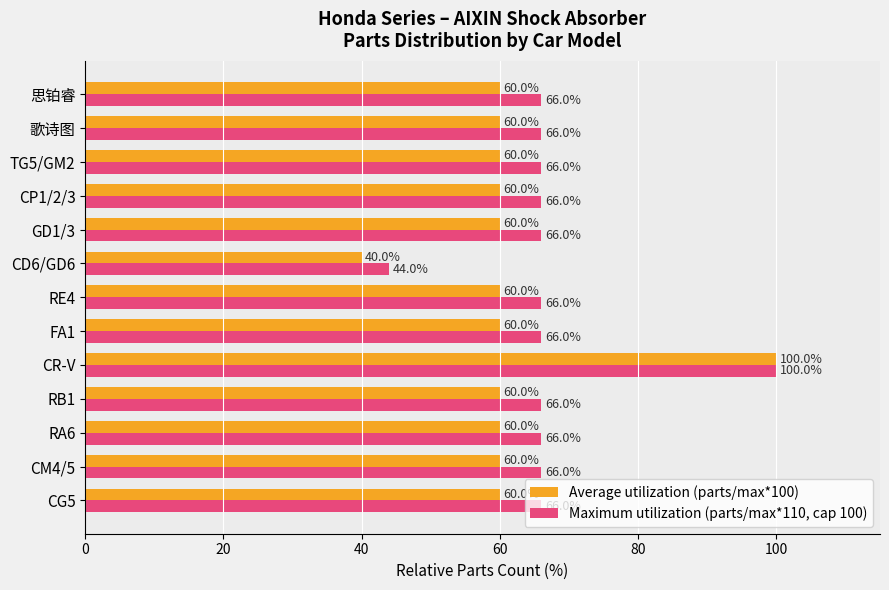

Rank the series by their average value, from lowest to highest.

Average utilization (parts/max*100), Maximum utilization (parts/max*110, cap 100)